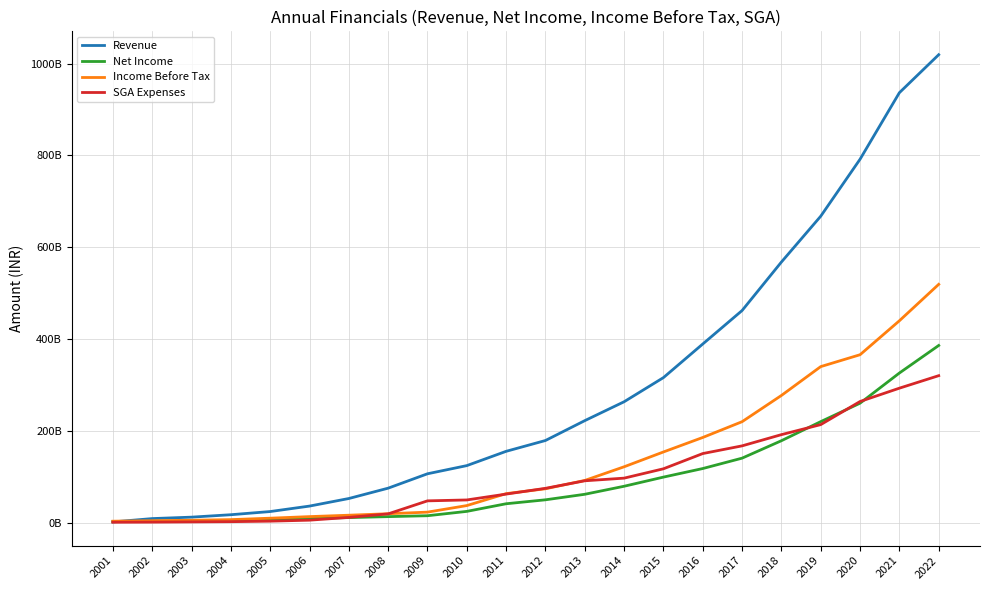

What is the value of the Income Before Tax point at the 15th from the left?

154024600000